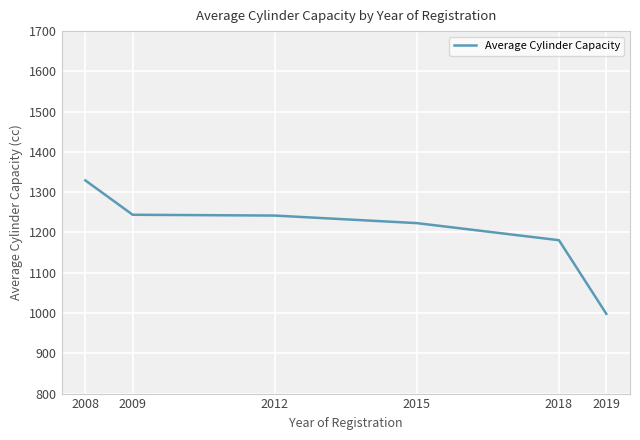

Between 2008 and 2019, which is larger?

2008